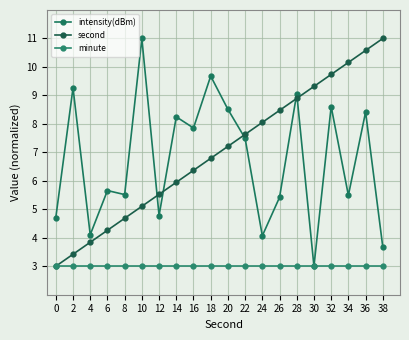

Is it true that intensity(dBm) equals 5.5 at 8?

True